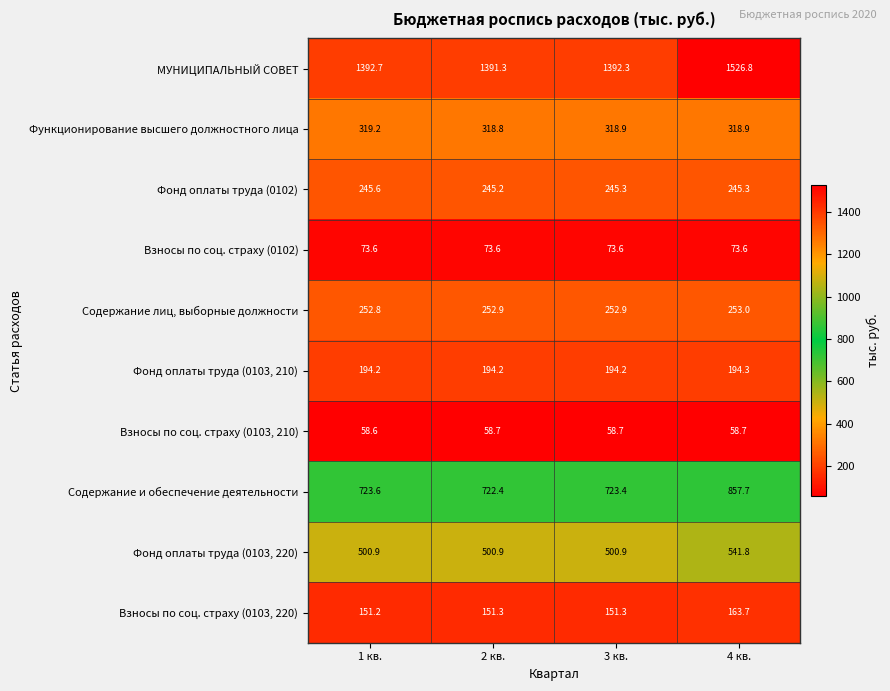

At which category is the sum across all series the highest?

4 кв.